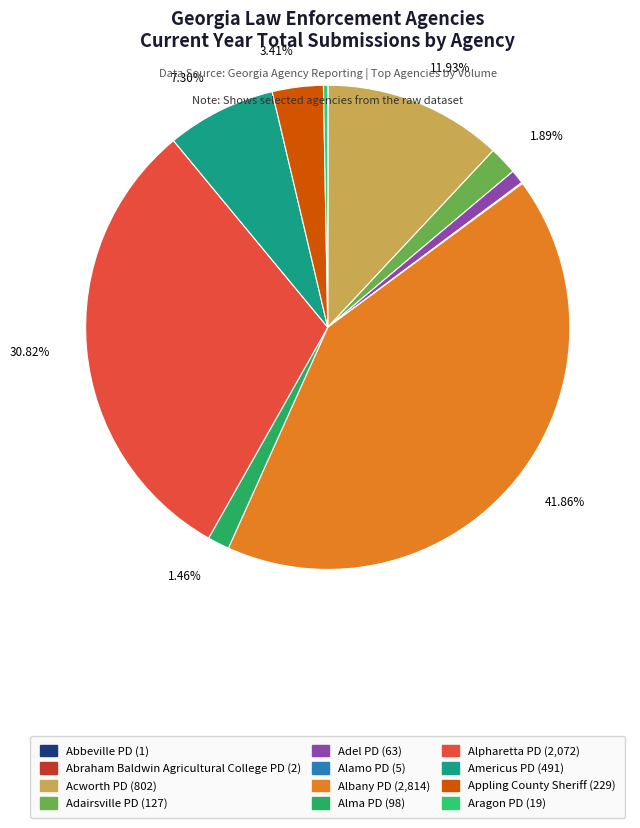

Is there a majority slice in this chart?

No